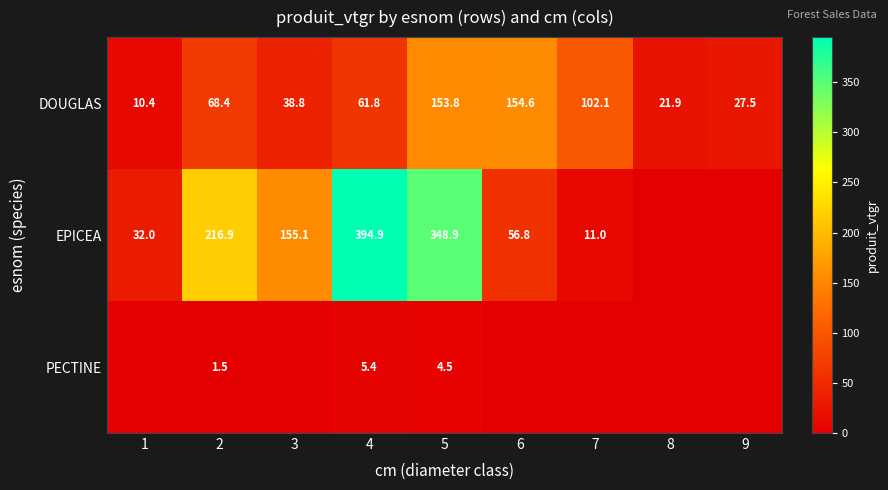

What is the difference between the maximum and second lowest values in the DOUGLAS series?

132.7